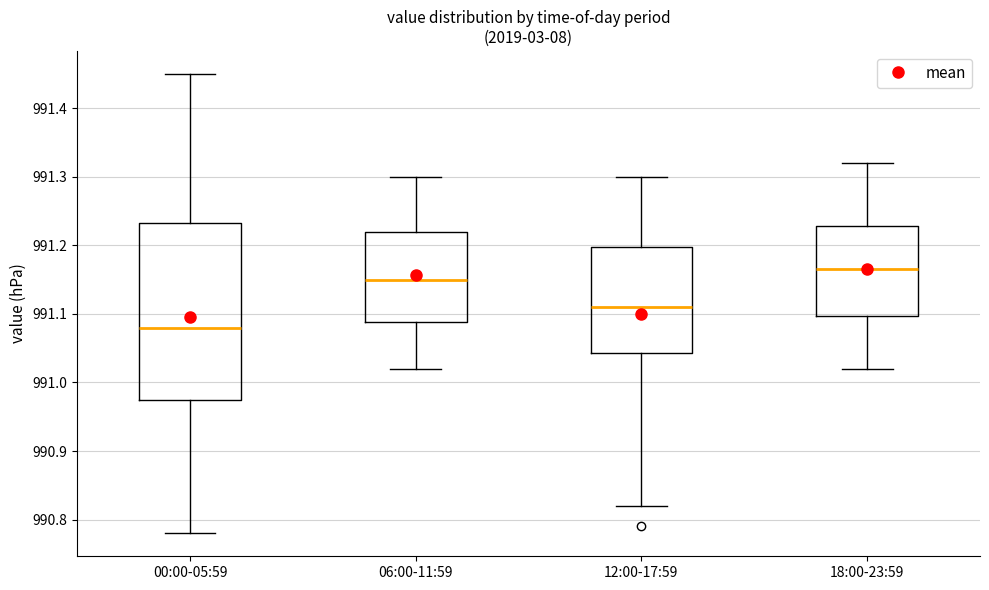

Which box has the lowest median line?

00:00-05:59